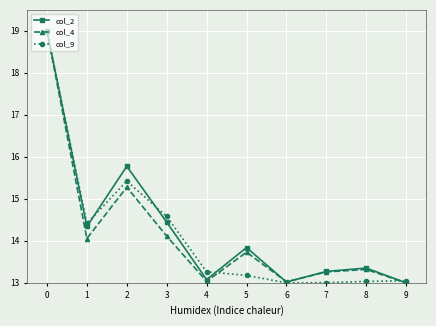

What is the minimum value shown in the chart?

13.0